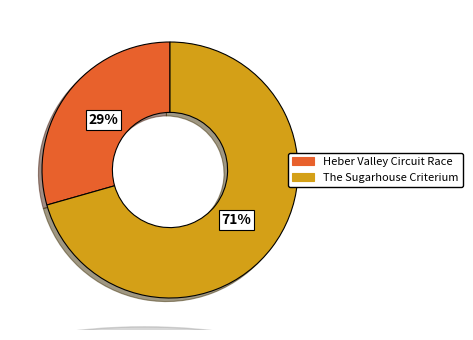

Count the number of slices in the pie.

2